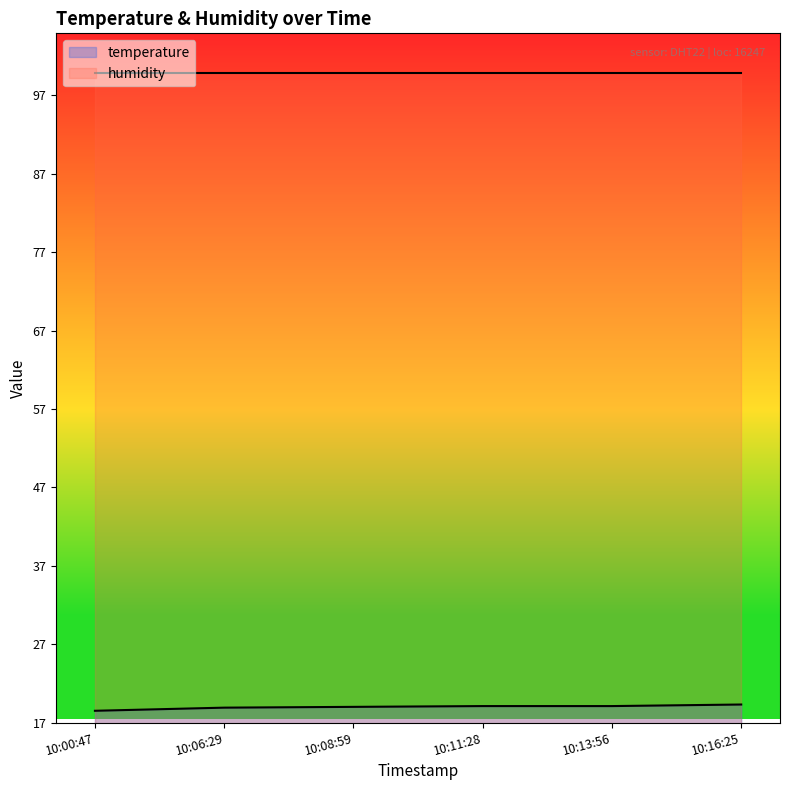

Reading right to left, extract all data points from this chart.

10:16:25=19.3	10:13:56=19.1	10:11:28=19.1	10:08:59=19.0	10:06:29=18.9	10:00:47=18.5